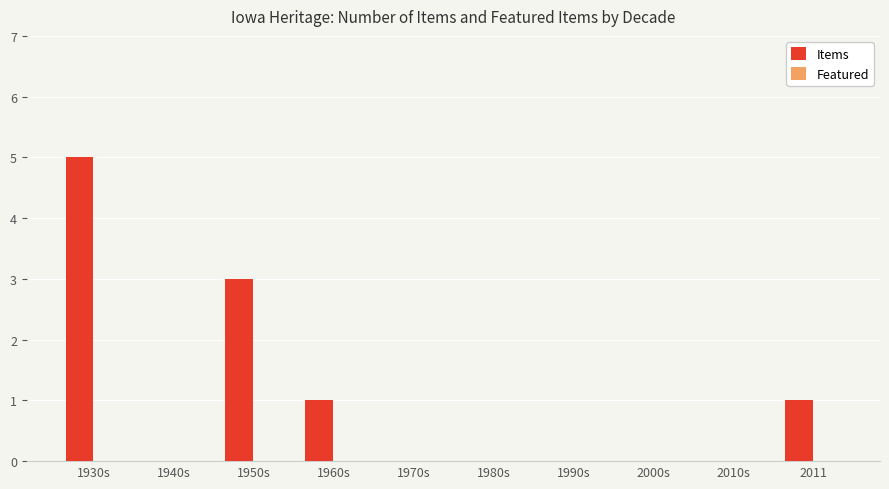

Which has a higher value, 1960s or 1930s?

1930s